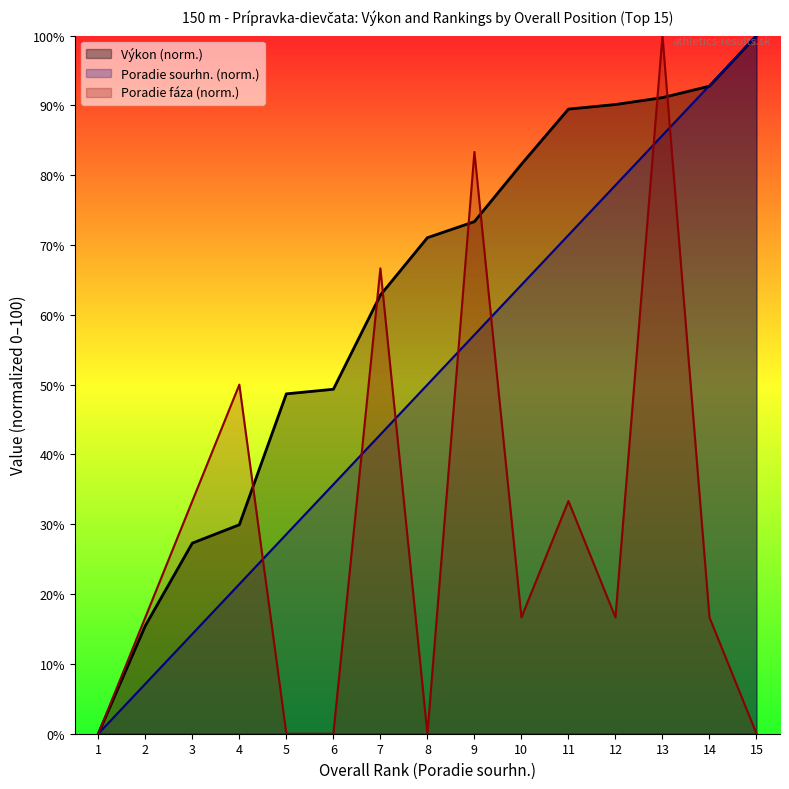

List the labels in order of Poradie (sourhn.) value, largest first.

15, 14, 13, 12, 11, 10, 9, 8, 7, 6, 5, 4, 3, 2, 1